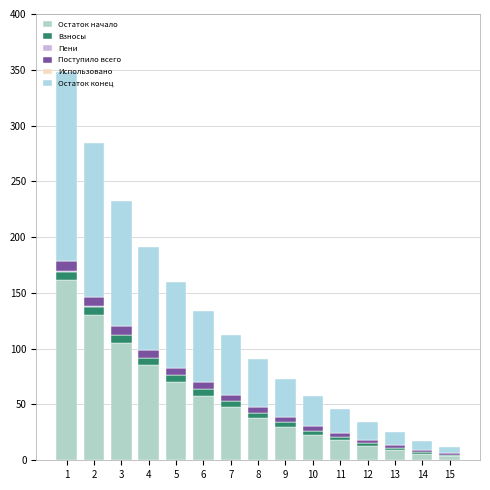

How many categories are shown in the chart?

15